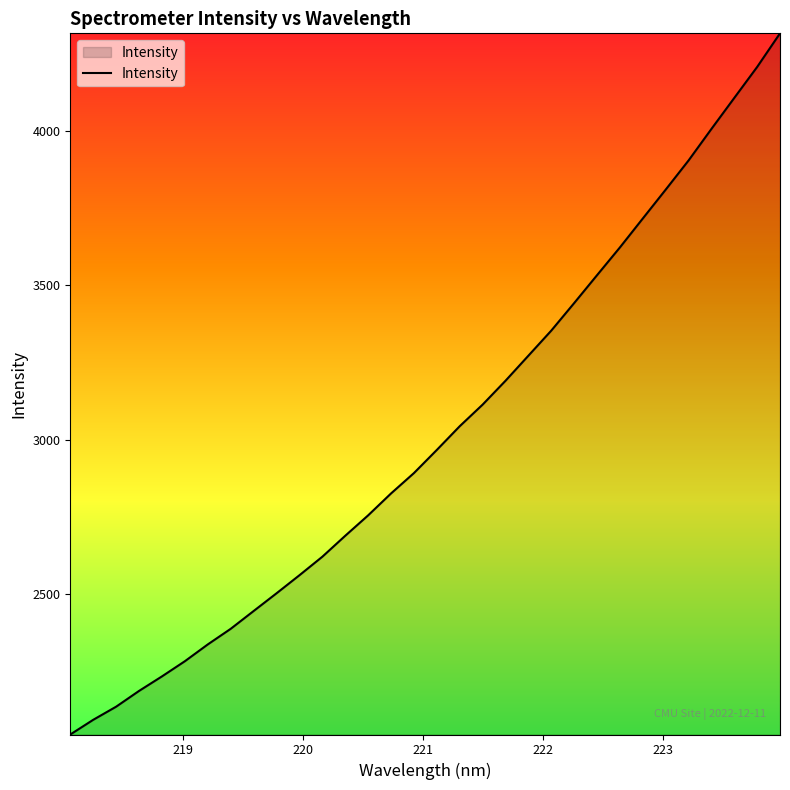

What is the minimum value shown in the chart?

2043.1